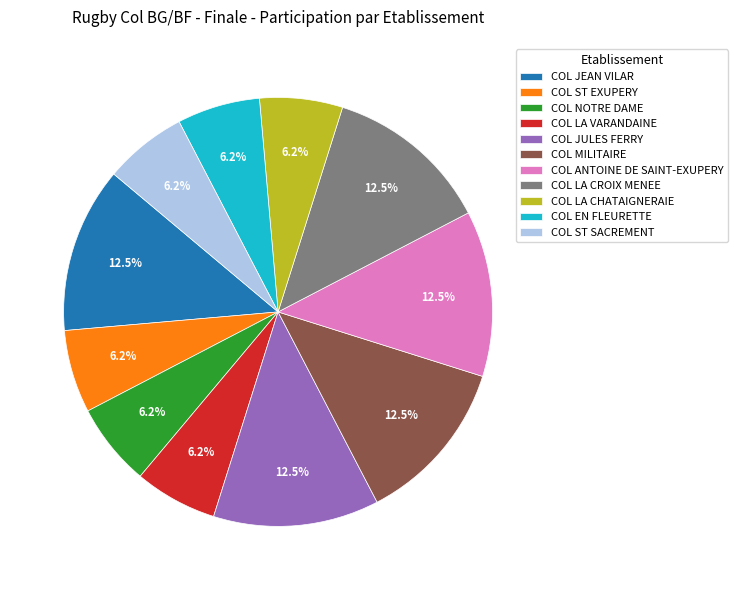

Do COL ST SACREMENT and COL JEAN VILAR together represent more than half of the pie?

No